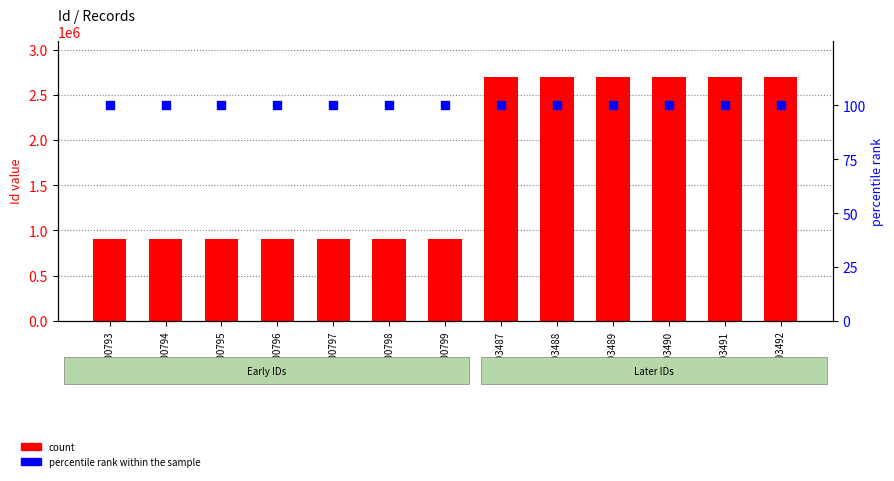

What are all the series names shown in the legend?

count, percentile rank within the sample